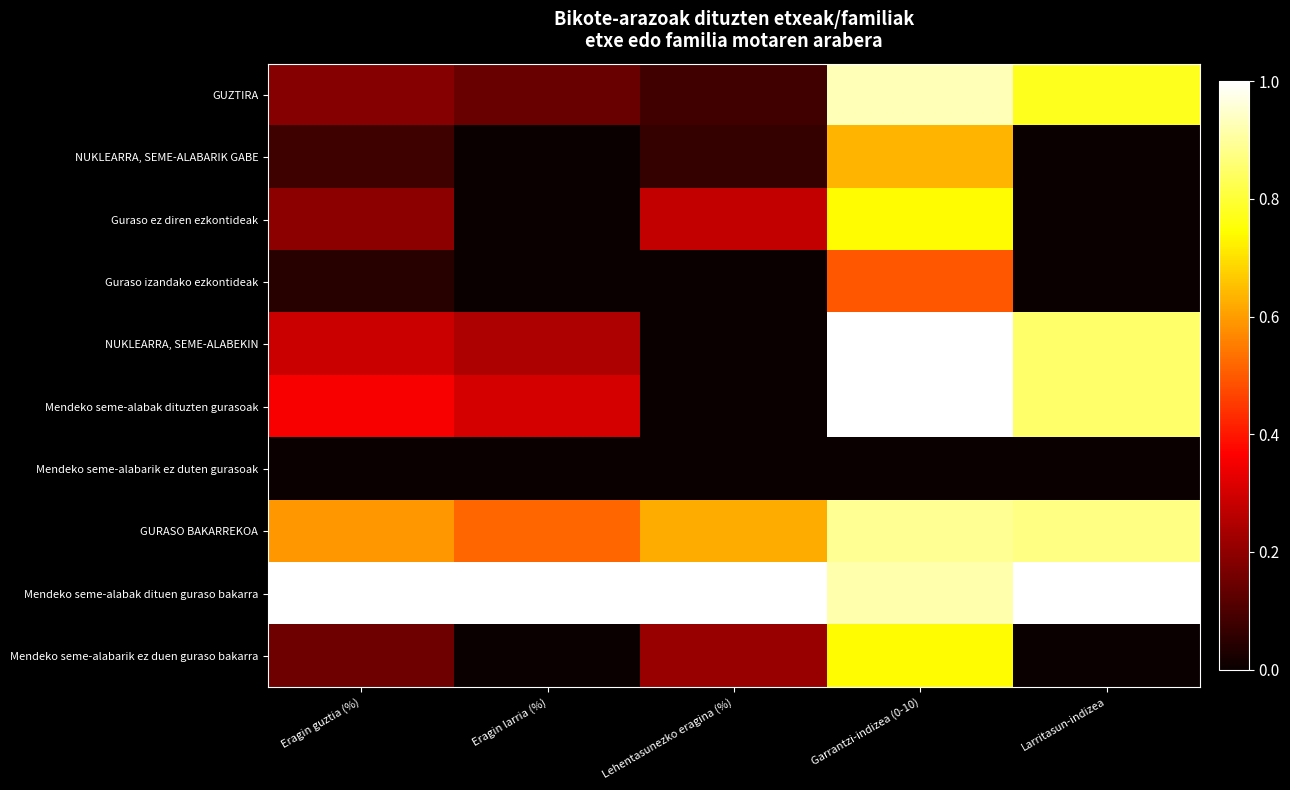

What is the total value across all series at Lehentasunezko eragina (%)?

2.3